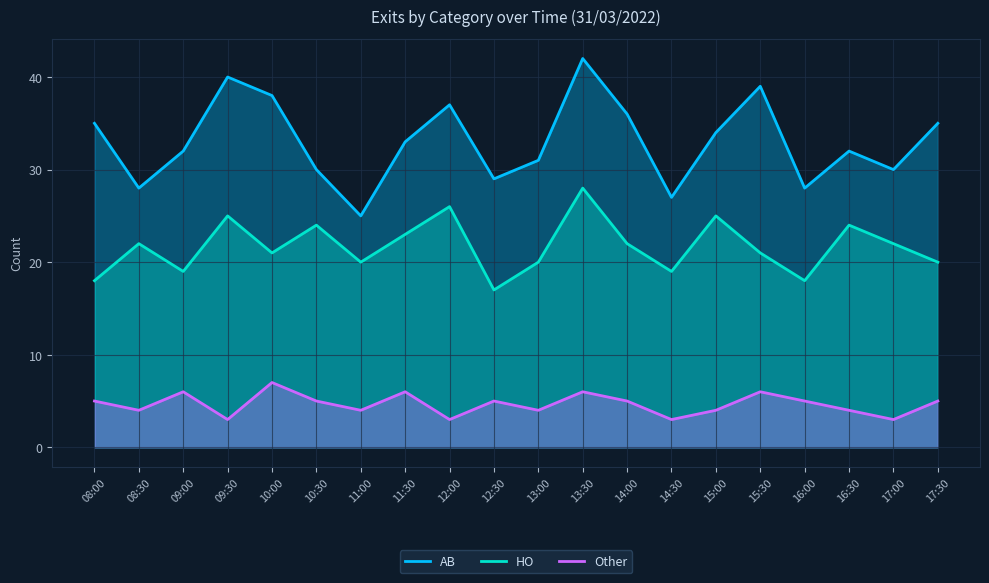

What is the label of the 13th point from the left?

14:00